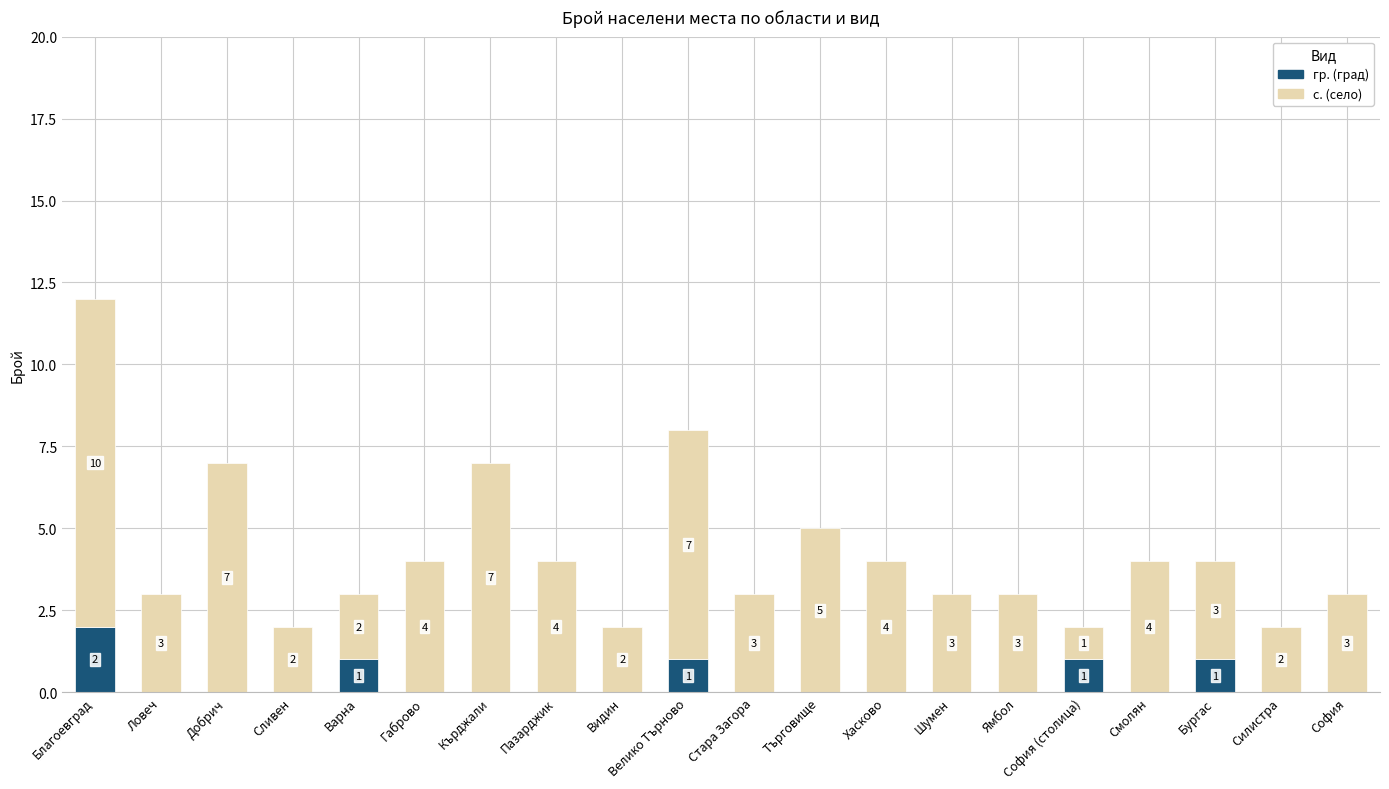

At which category is the sum across all series the highest?

Благоевград